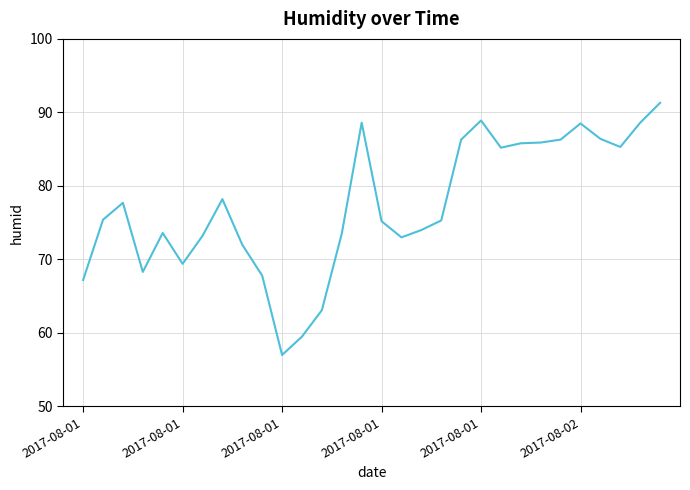

What is the difference between the maximum and minimum values?

34.3